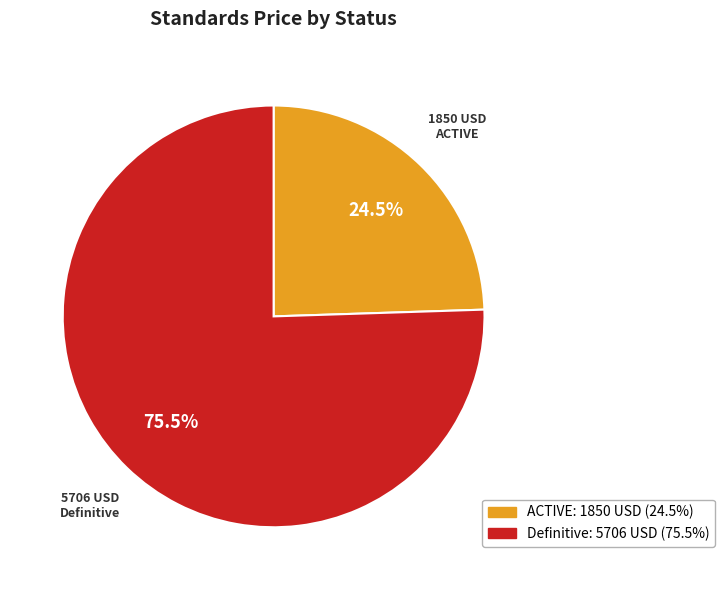

Rank the categories by value from highest to lowest.

Definitive, ACTIVE